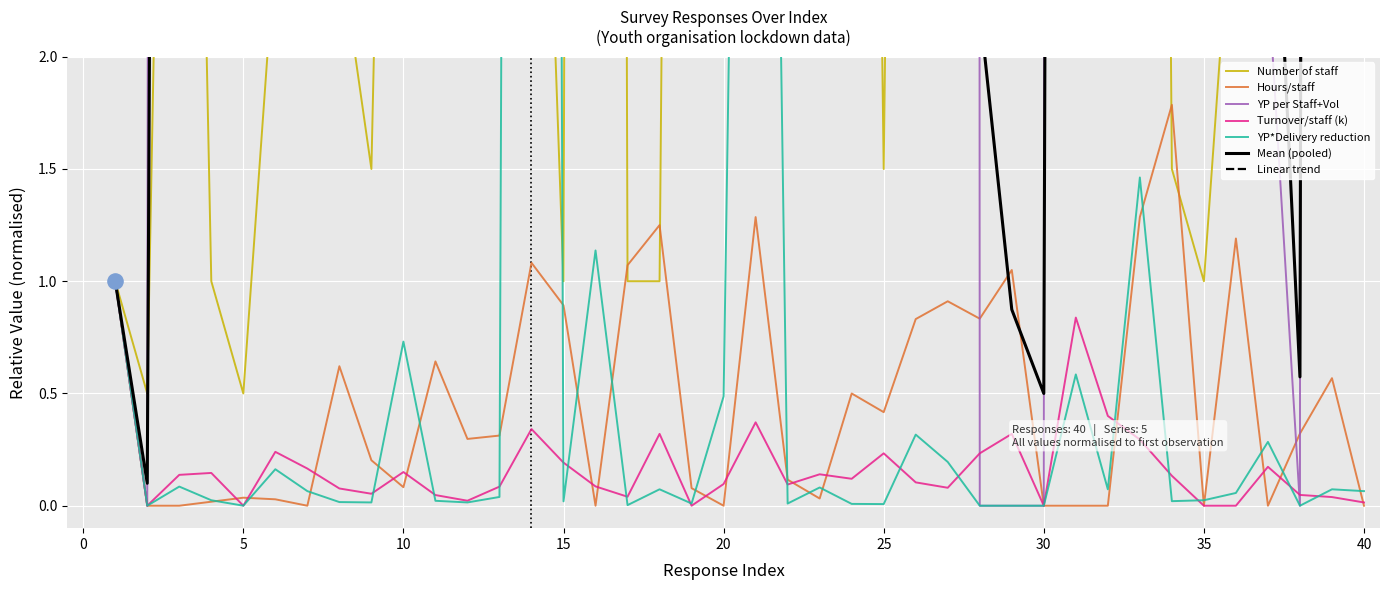

Which series has the widest spread of Y values?

YP per Staff+Vol